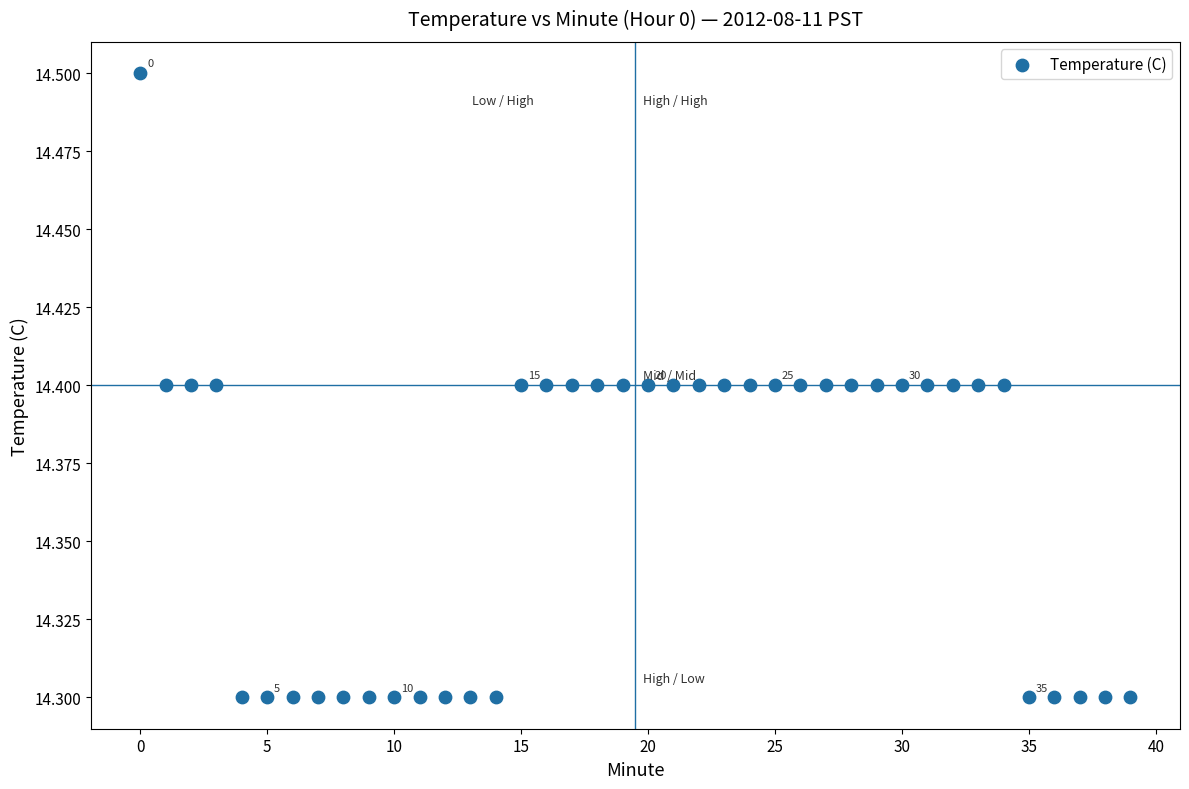

How many points are shown in the scatter plot?

40